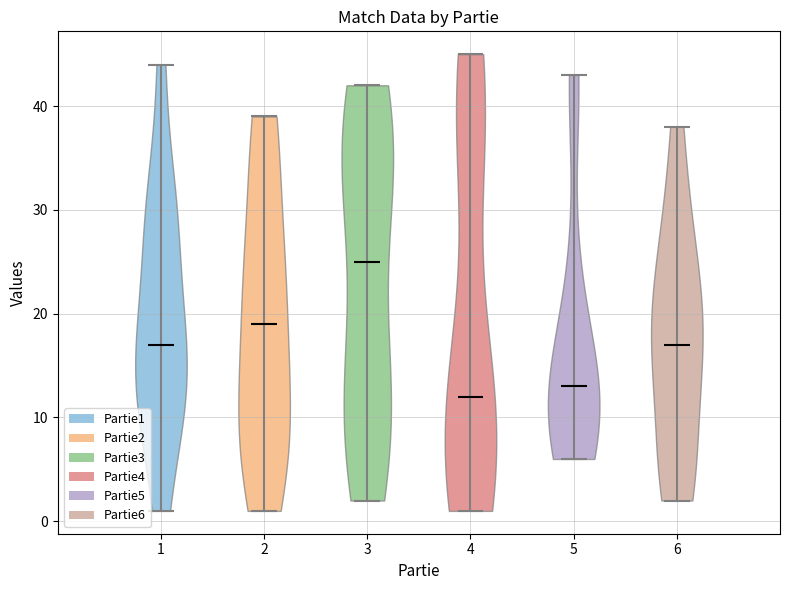

Reading left to right, read every violin against the y-axis: where its median line is, and the lowest and highest points it reaches. The values are not printed on the chart, so give them approximately, as read against the axis.

1: median line 17, lowest point 1, highest point 44
2: median line 19, lowest point 1, highest point 39
3: median line 25, lowest point 2, highest point 42
4: median line 12, lowest point 1, highest point 45
5: median line 13, lowest point 6, highest point 43
6: median line 17, lowest point 2, highest point 38